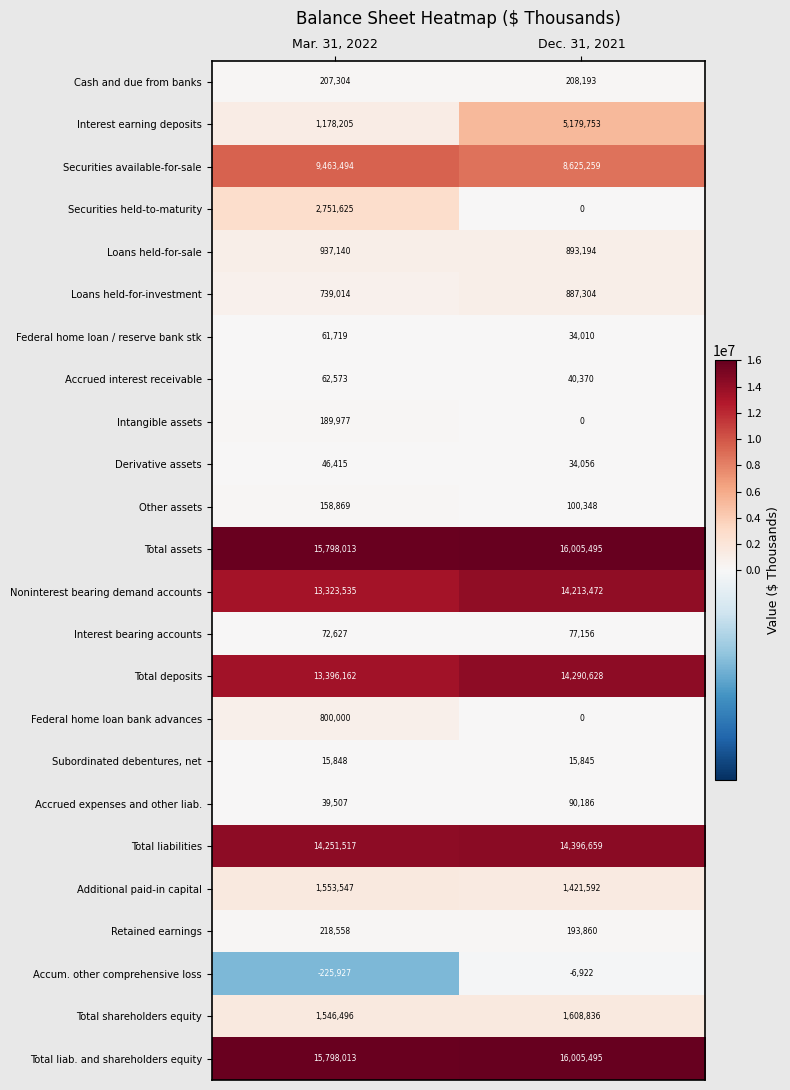

Which series has the largest range (max minus min)?

Interest earning deposits